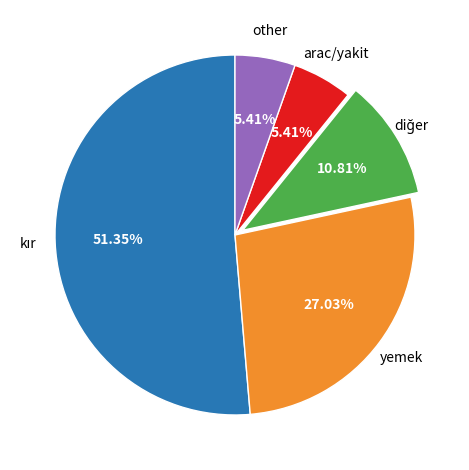

Is there a majority slice in this chart?

Yes